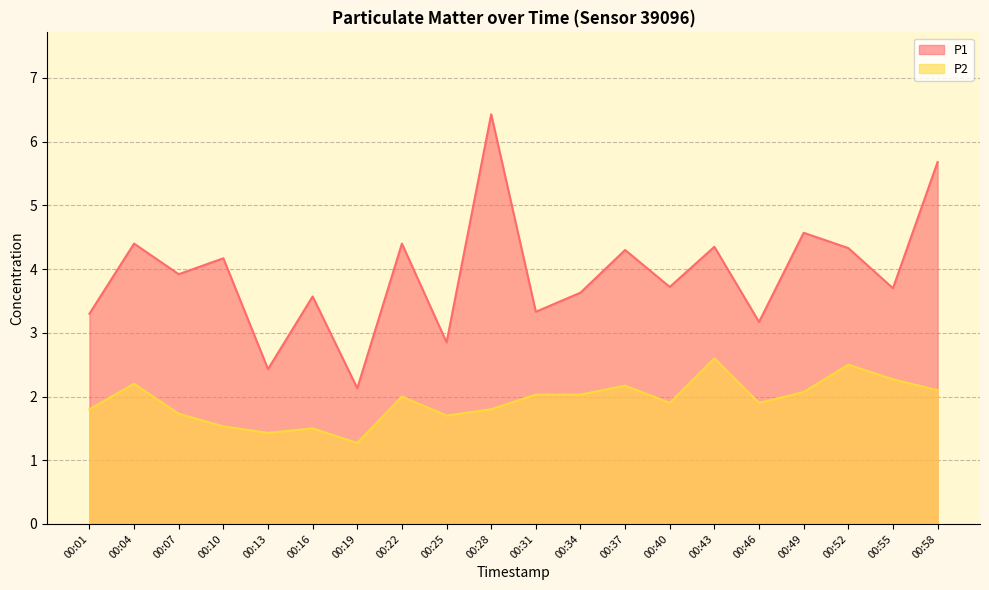

True or false: P2 has a value of 2.7 at 00:22.

False